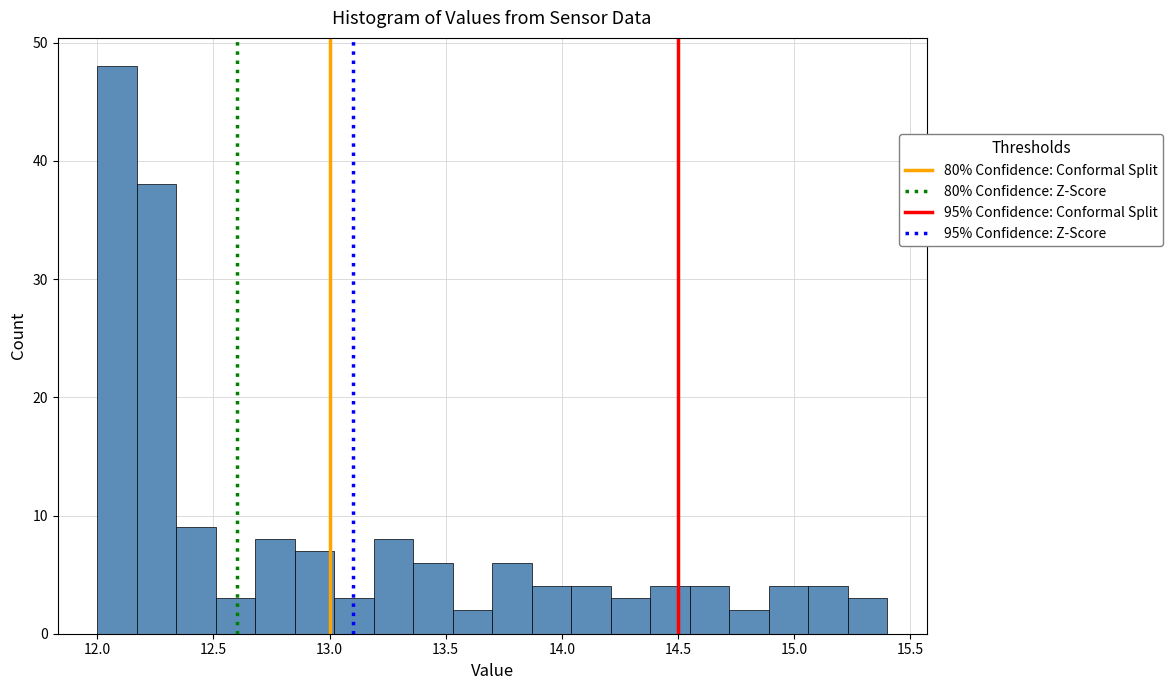

Around what value on the x-axis is the tallest bar? Give the approximate position of its centre, as read against the axis.

12.10